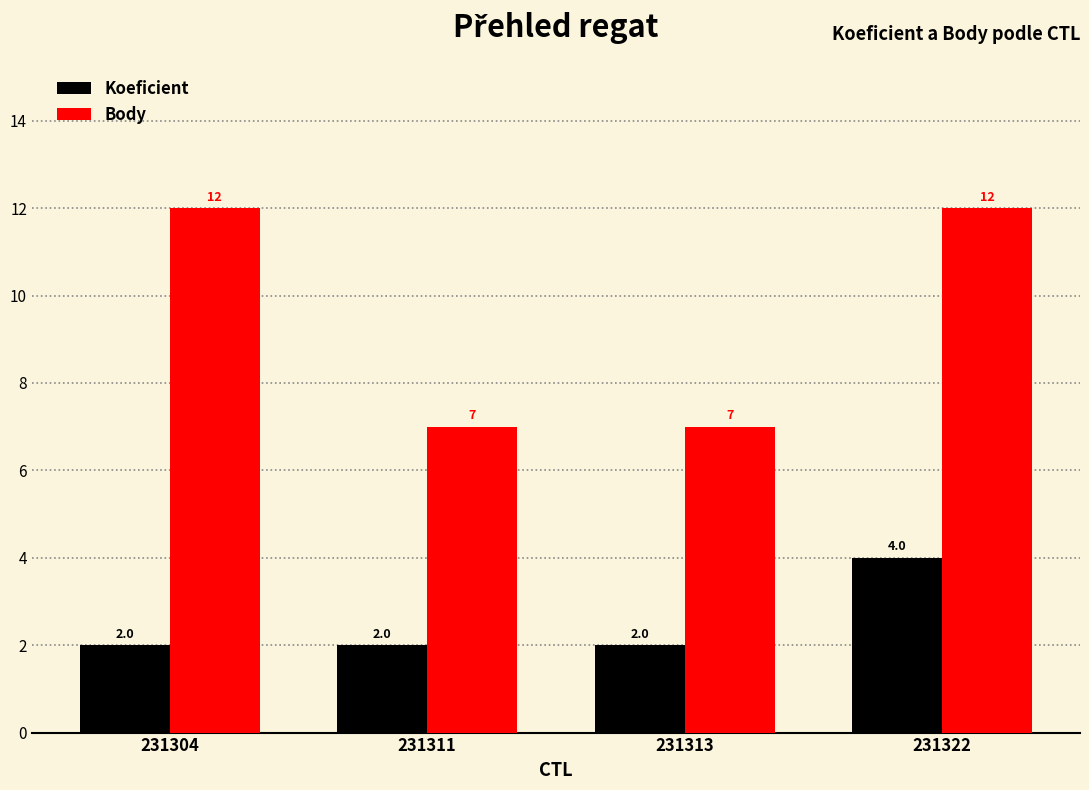

The Body series shows 5 at 231322. True or false?

False